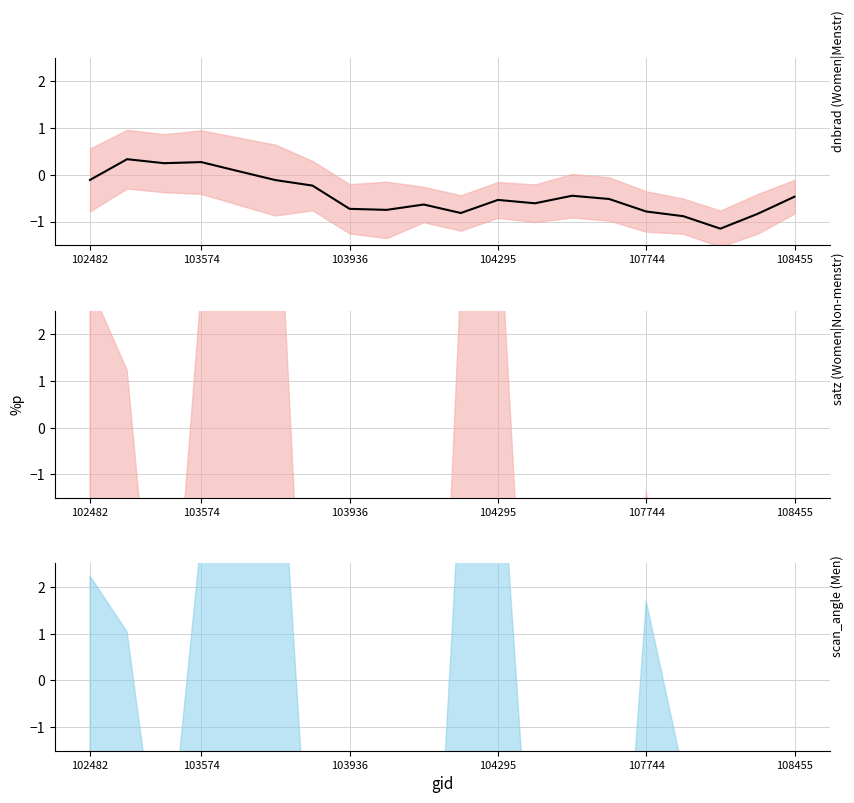

Reading left to right, extract all data points from this chart.

dnbrad (Women|Menstr): -0.1	0.3	0.2	0.3	0.1	-0.1	-0.2	-0.7	-0.7	-0.6	-0.8	-0.5	-0.6	-0.4	-0.5	-0.8	-0.9	-1.2	-0.8	-0.5
satz (Women|Non-menstr): -12.9	-13.5	-20.8	-10.2	-12.5	-13.0	-26.9	-43.1	-44.8	-32.3	-14.9	-11.3	-20.5	-28.5	-26.2	-19.2	-22.7	-41.6	-47.9	-34.9
scan_angle (Men): -9.7	-10.0	-15.1	-6.8	-8.3	-8.7	-19.8	-33.1	-34.5	-24.3	-10.3	-7.4	-14.7	-20.7	-19.1	-13.3	-16.2	-32.1	-37.2	-27.4